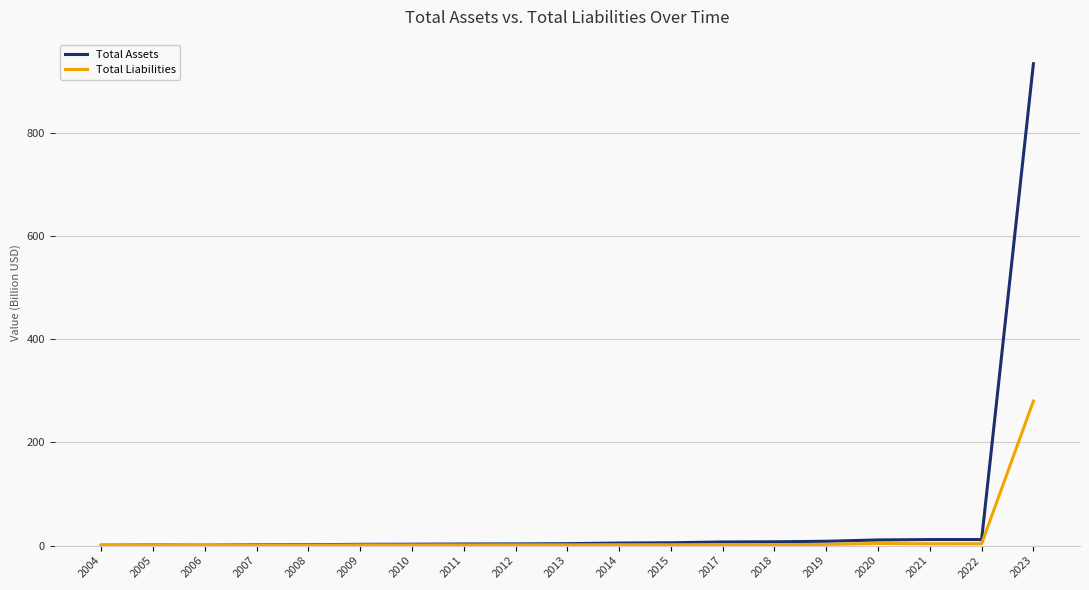

What is the approximate value of Total Assets at 2023?

934.1